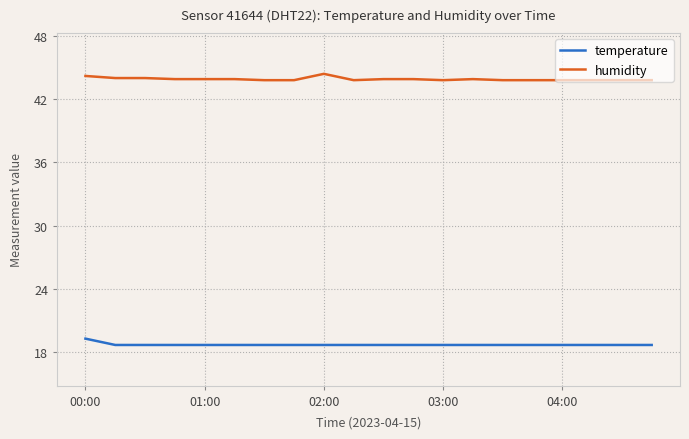

What is the smallest value displayed?

18.7